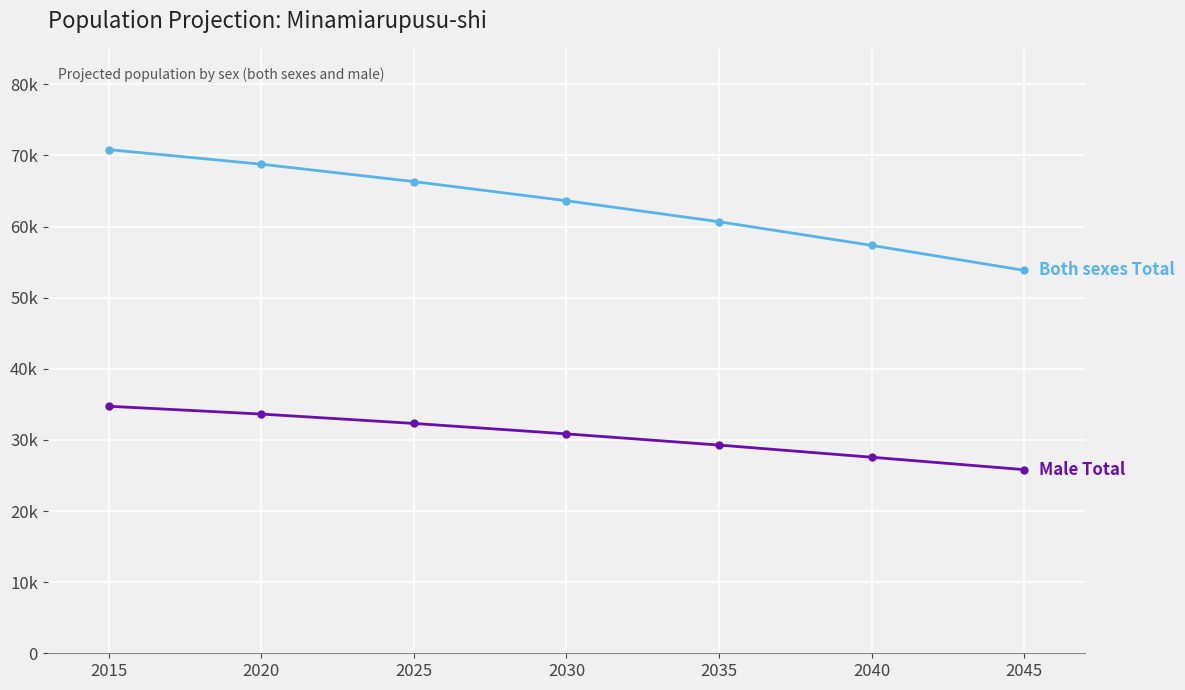

Is this an area chart (filled region under the line)?

No